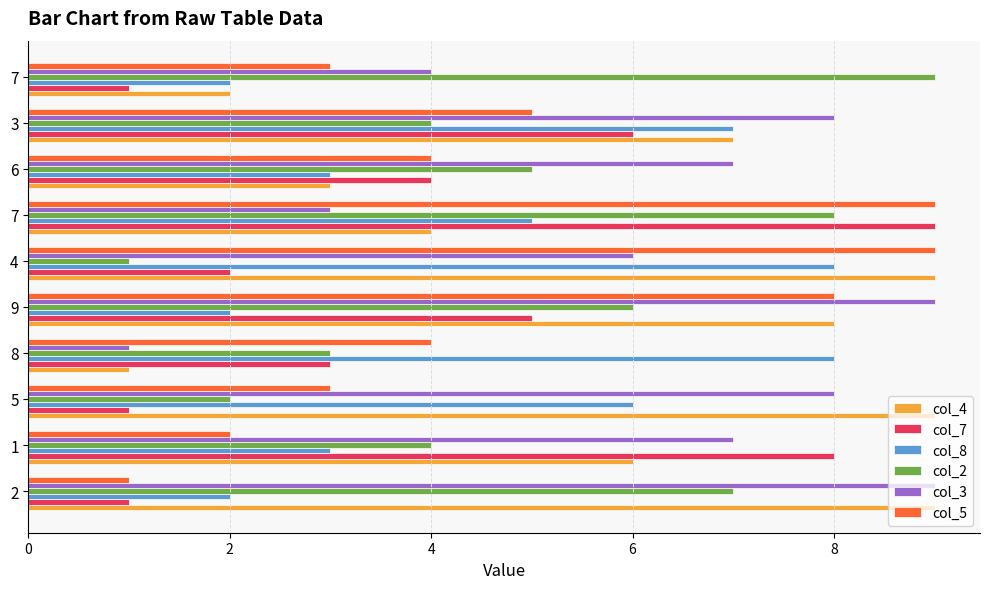

What are all the series names shown in the legend?

col_4, col_7, col_8, col_2, col_3, col_5